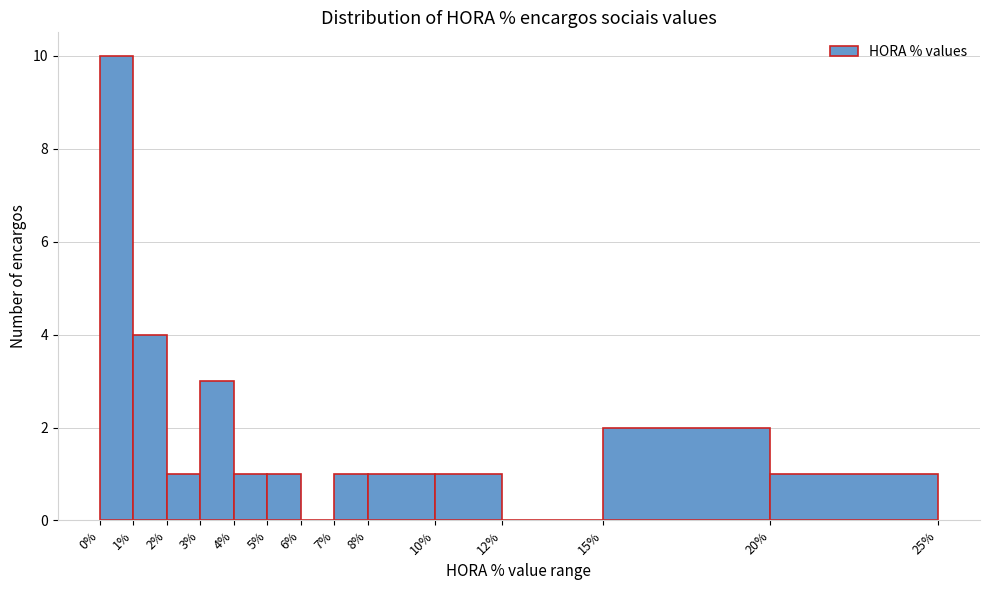

Over which range of the x-axis is the bar tallest?

0% to 1%